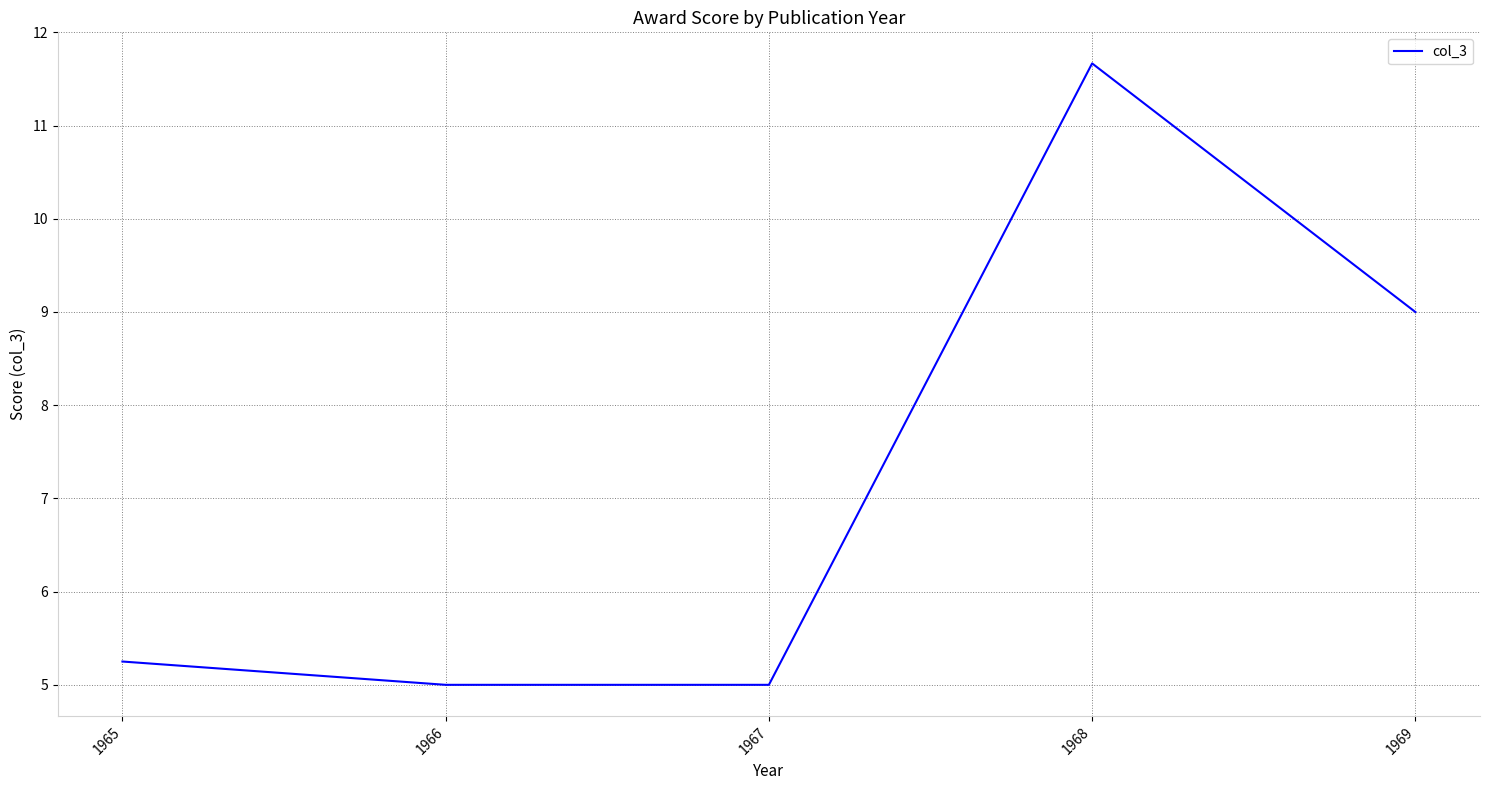

What is the smallest value displayed?

5.0